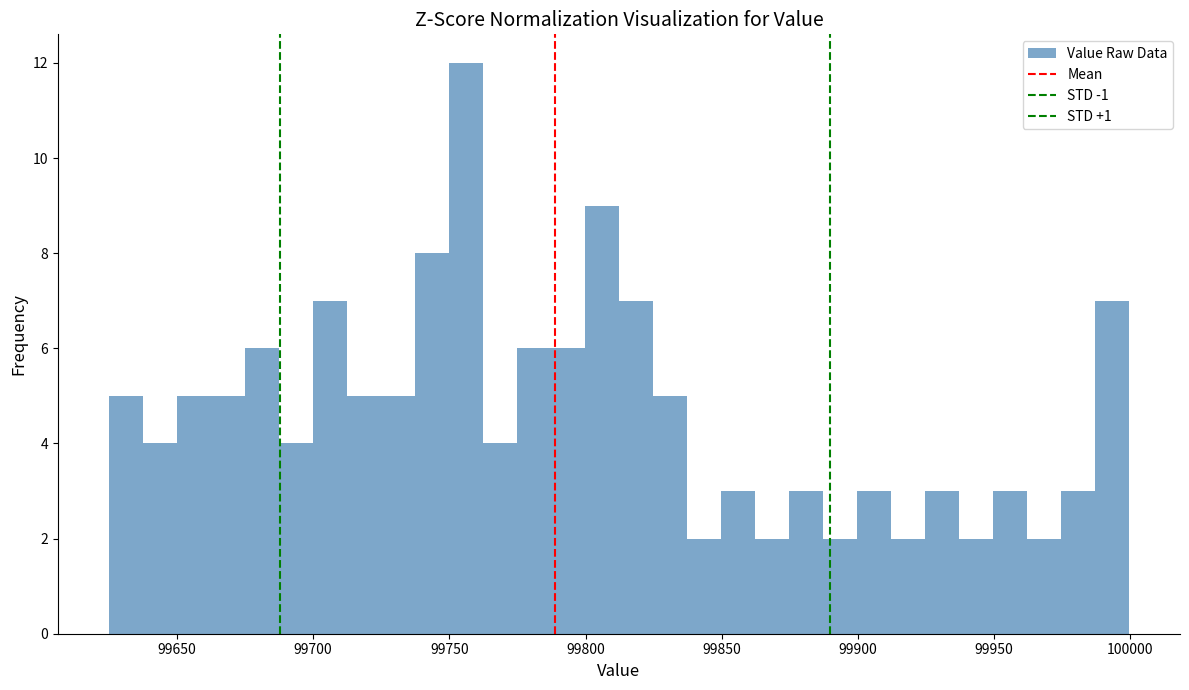

Read against the x-axis, roughly where is the centre of the tallest bar?

99755